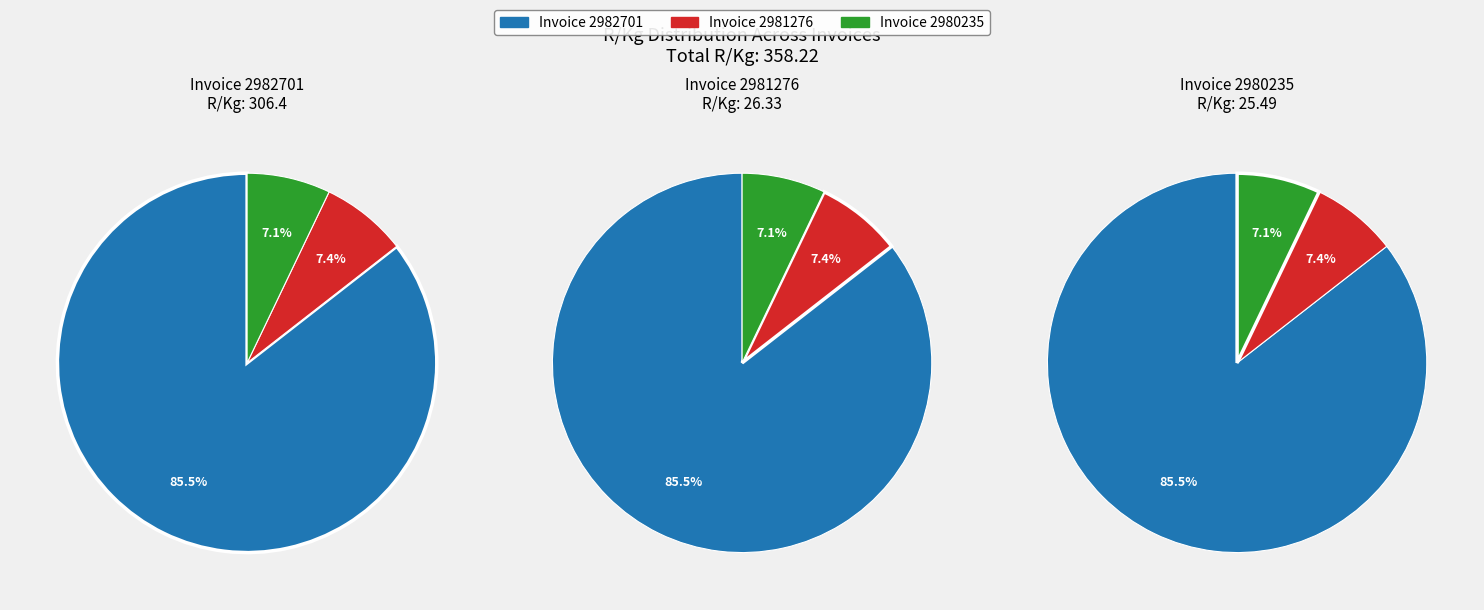

To the nearest percent, what is the difference between the Invoice 2980235 and Invoice 2982701 slice percentages?

78%